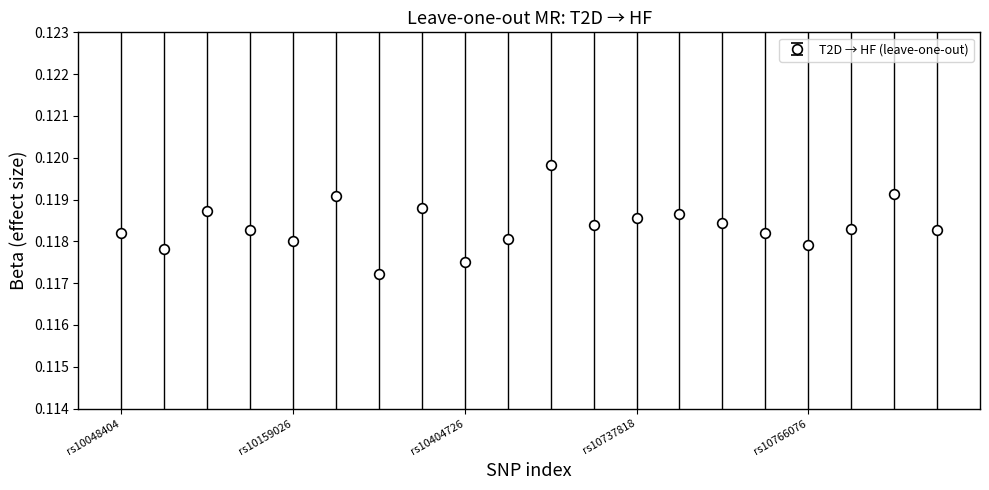

Count the values in the range 0 to 1.

20